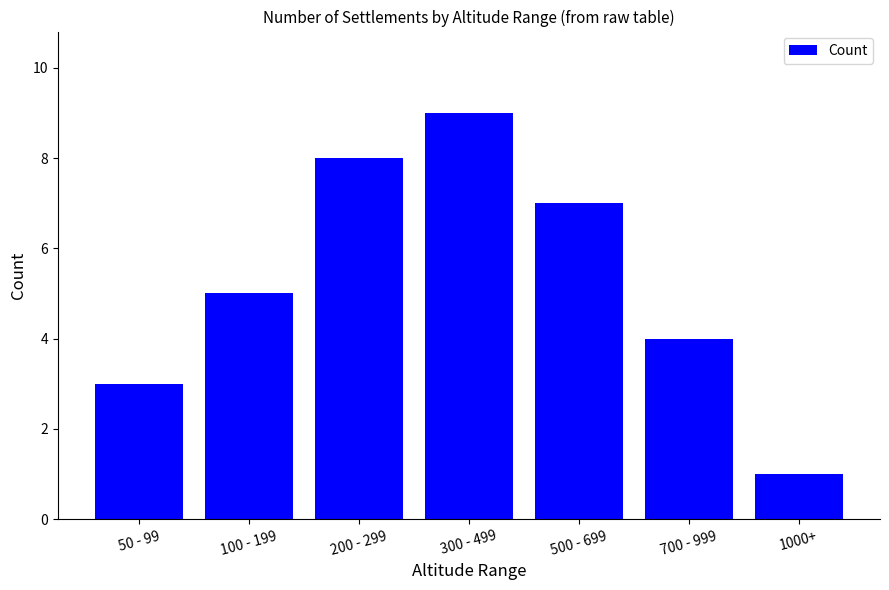

How many bars are there in total?

7